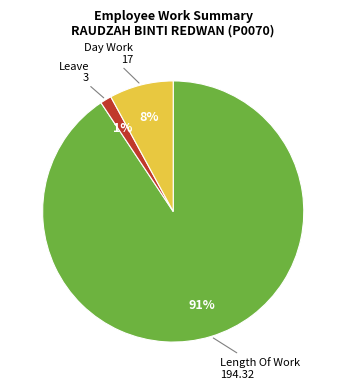

Between Day Work and Leave, which is larger?

Day Work